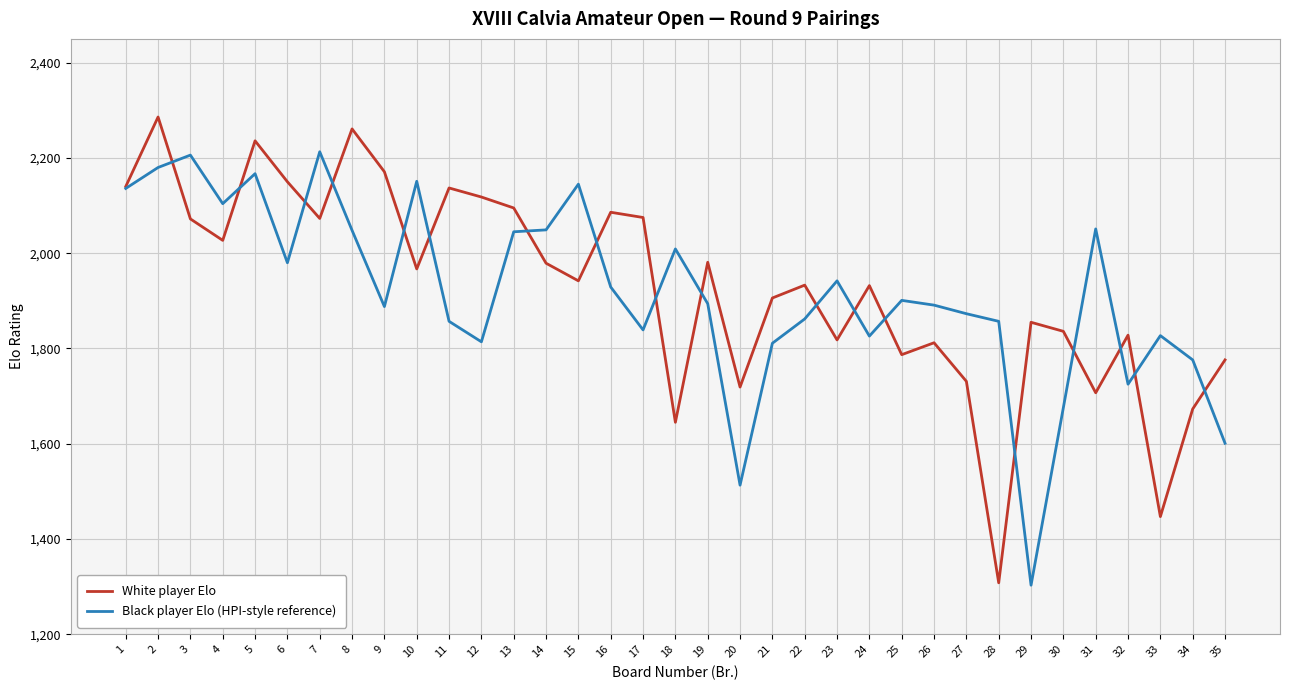

What is the lowest value of the Black player Elo (HPI-style reference) series?

1303